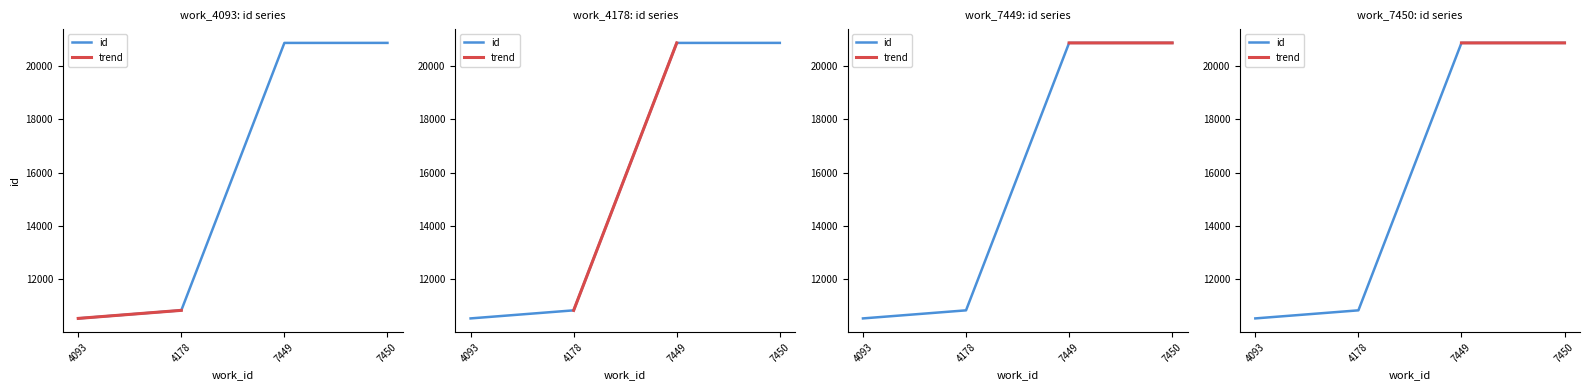

Rank the categories by value from highest to lowest.

7450, 7449, 4178, 4093